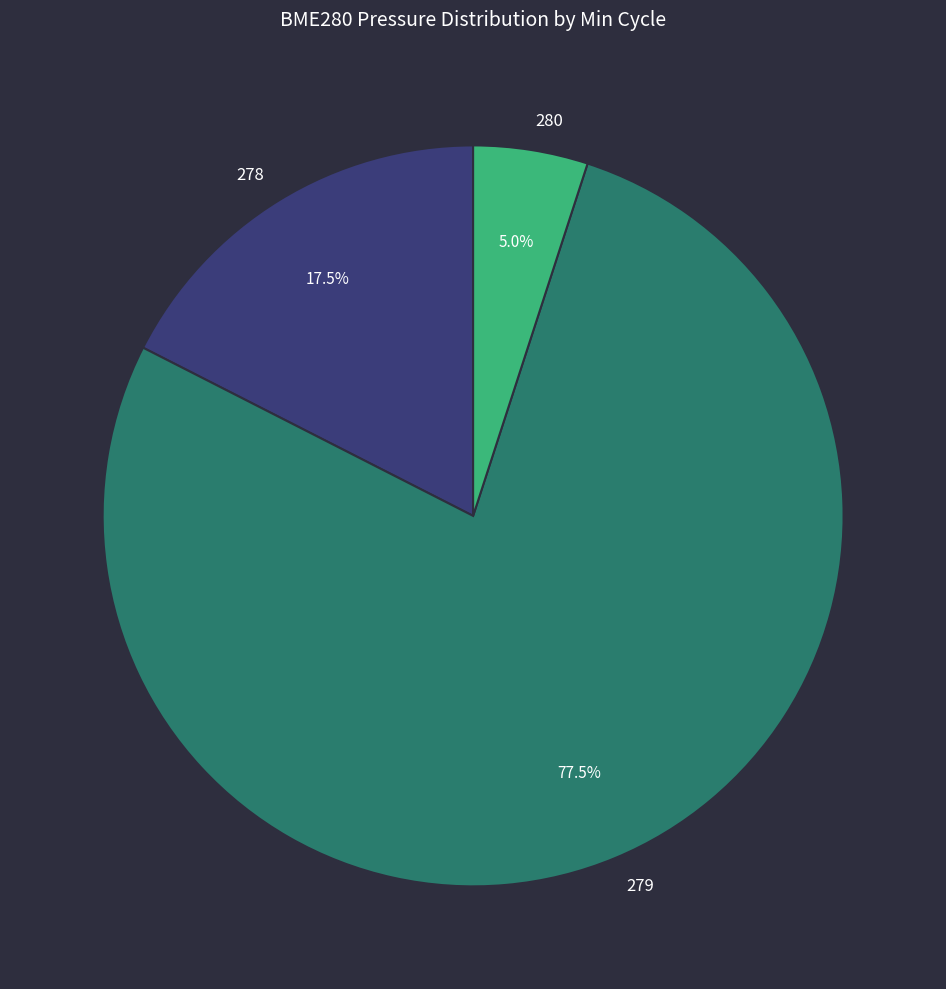

Does 278 represent more than half of the total?

No